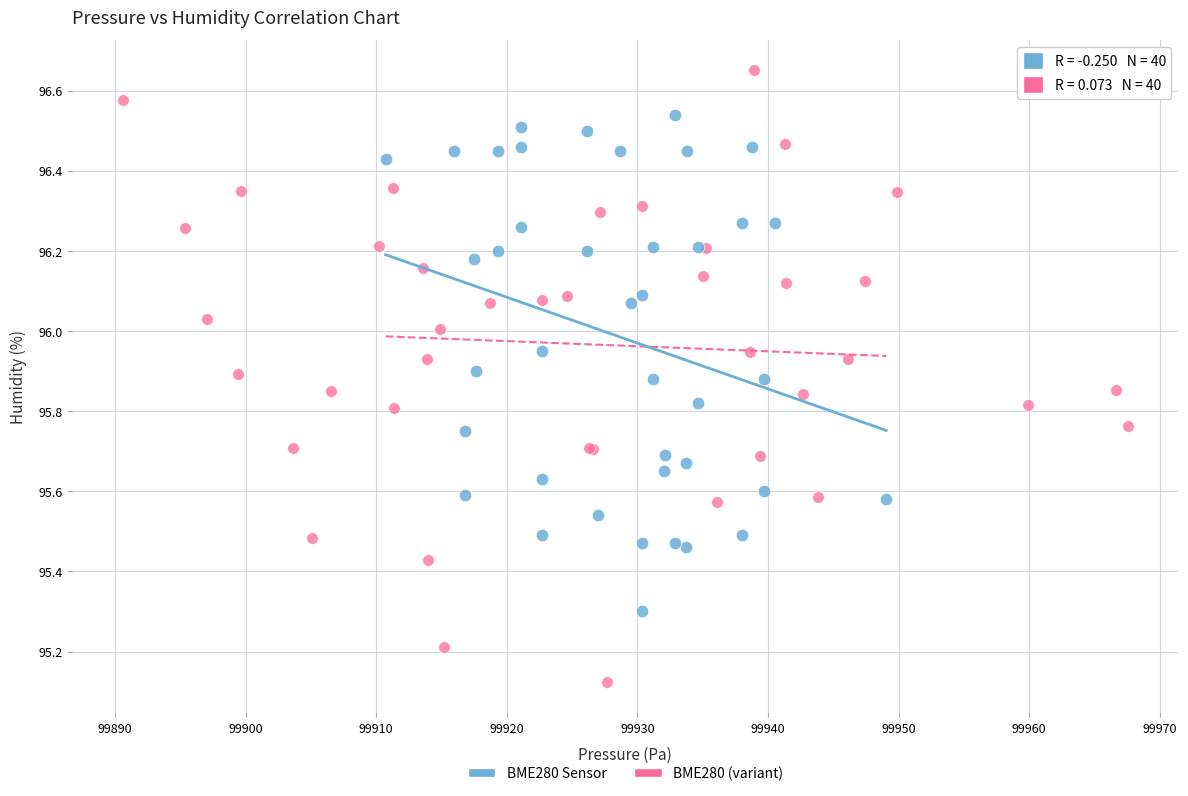

What are all the series names shown in the legend?

BME280 Sensor, BME280 (variant)